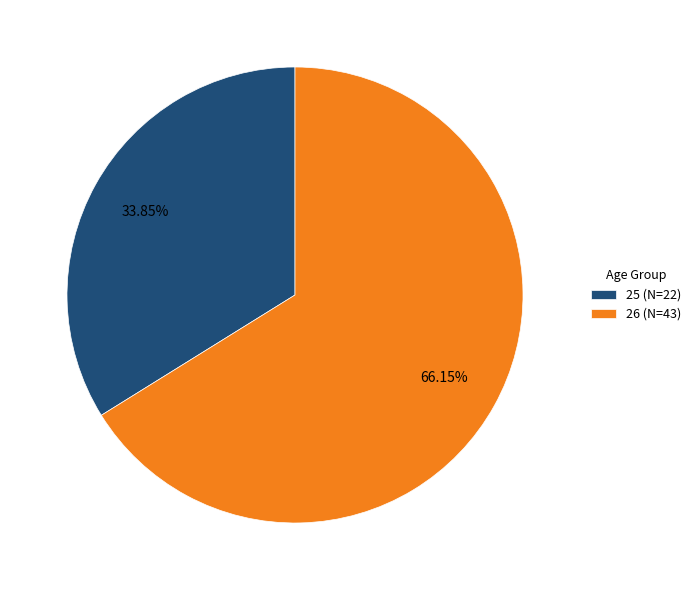

Which category has the biggest portion of the pie?

26